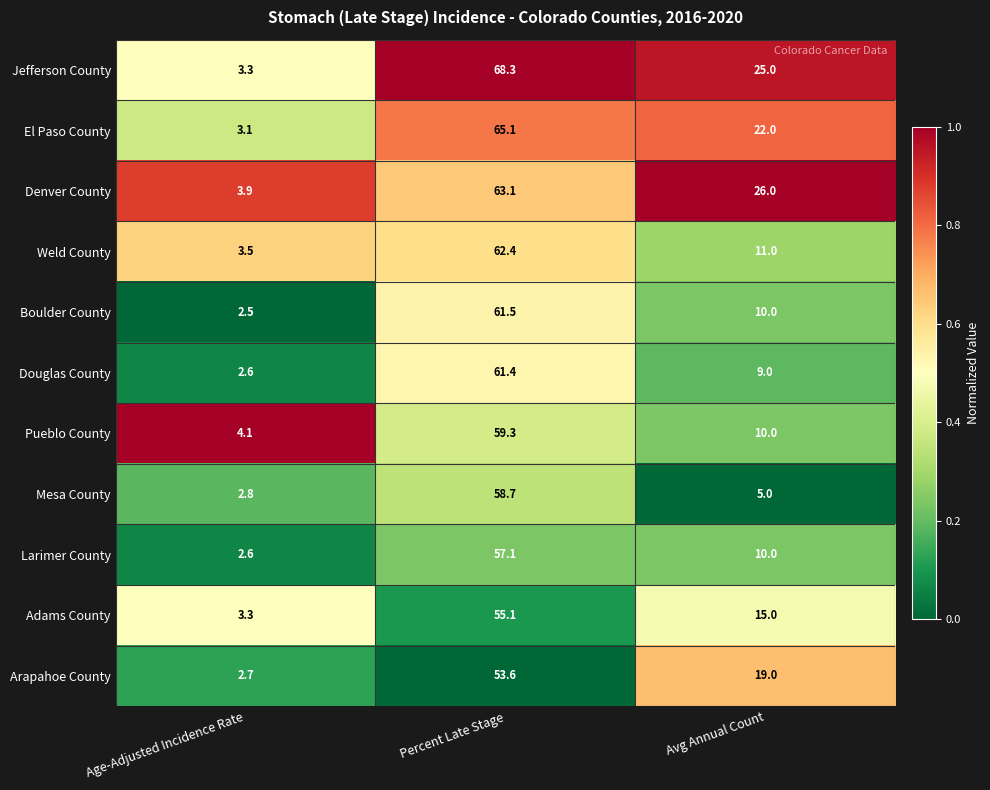

Which series has the widest spread of values?

Jefferson County